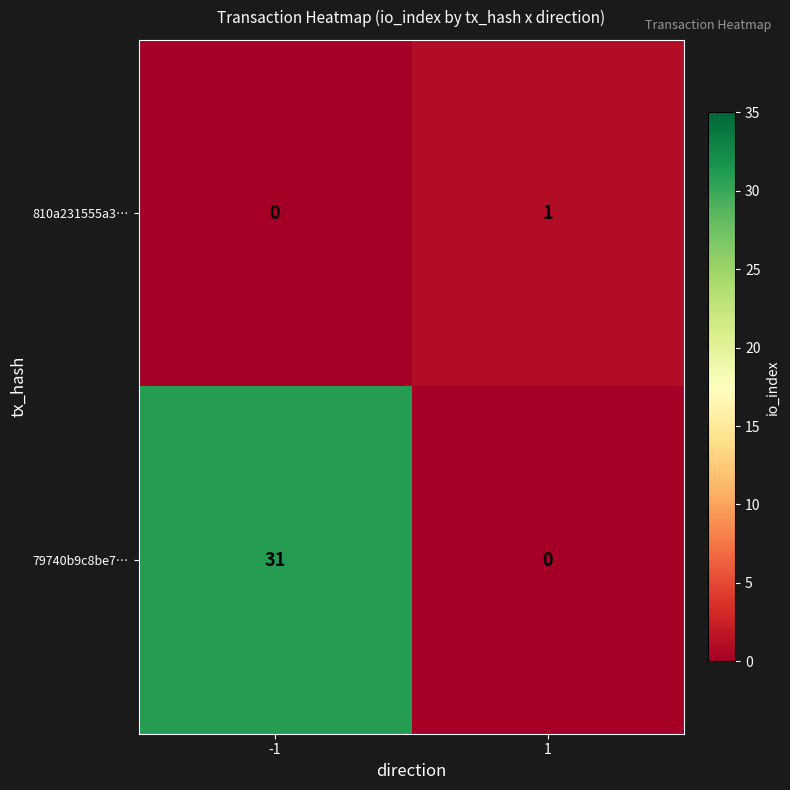

Is it true that 79740b9c8be7… equals -12 at 1?

False